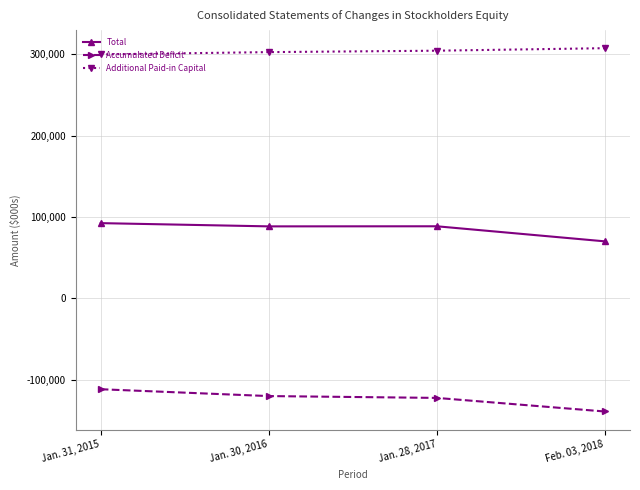

At which label does Accumulated Deficit reach its peak?

Jan. 31, 2015